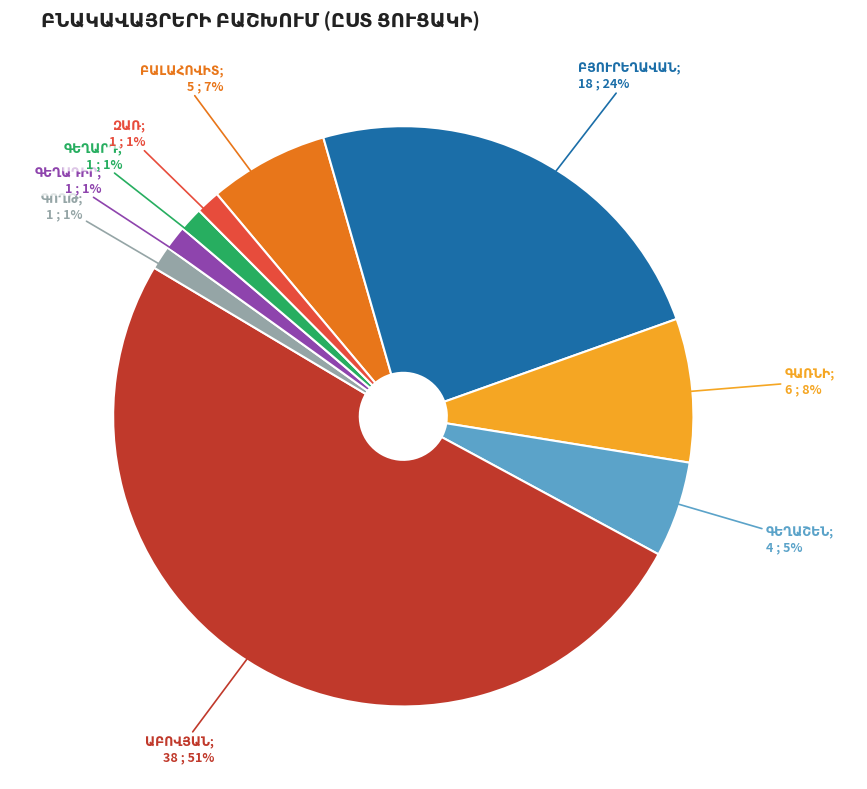

To the nearest percent, what is the average slice percentage?

11%